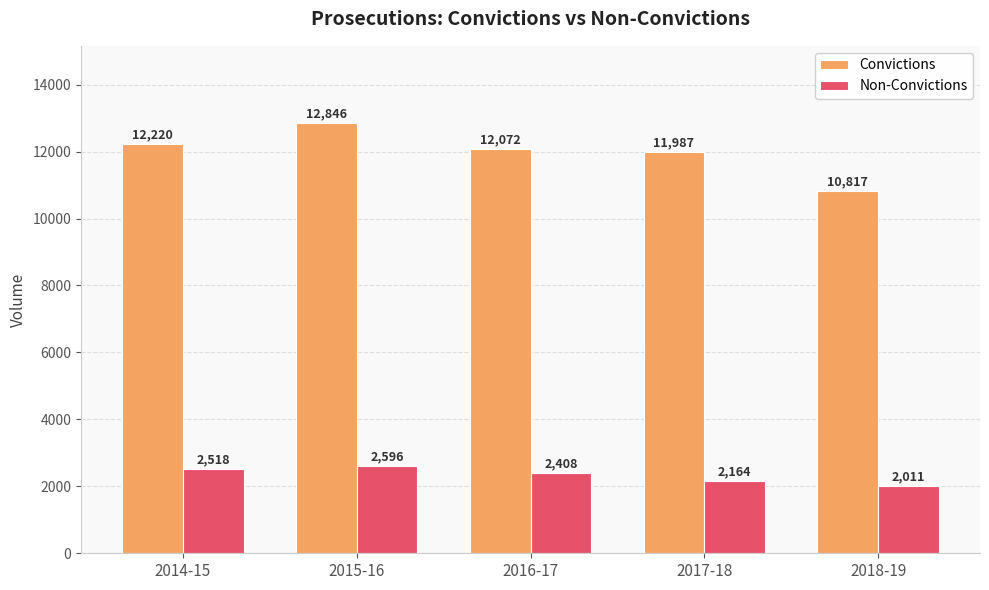

How many groups of bars are there?

5